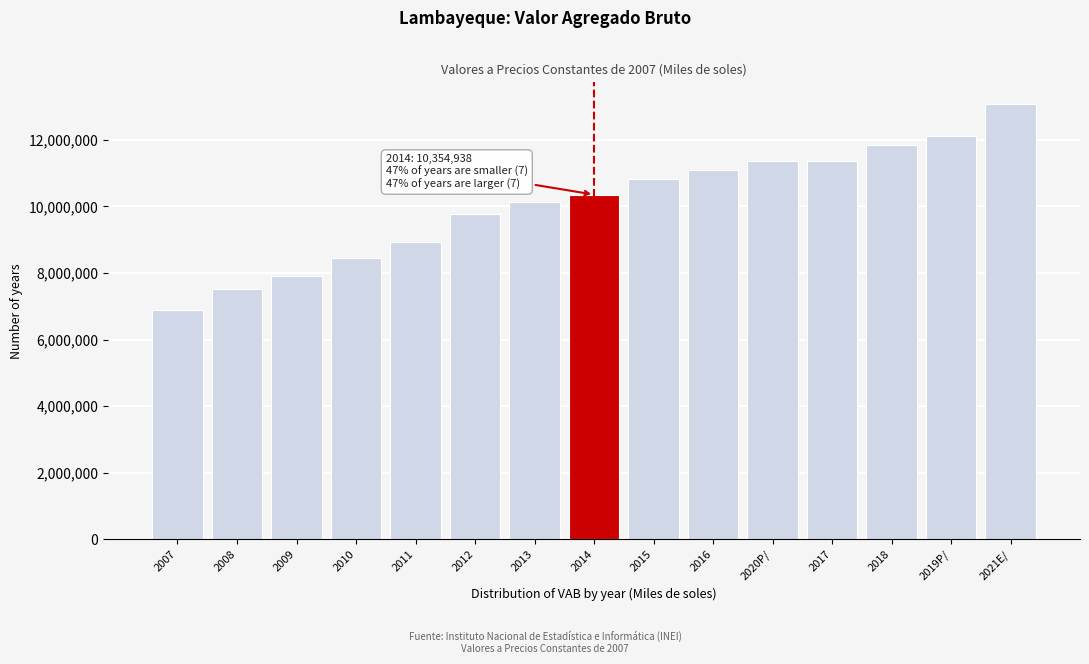

Which category has the highest value across all series?

2021E/